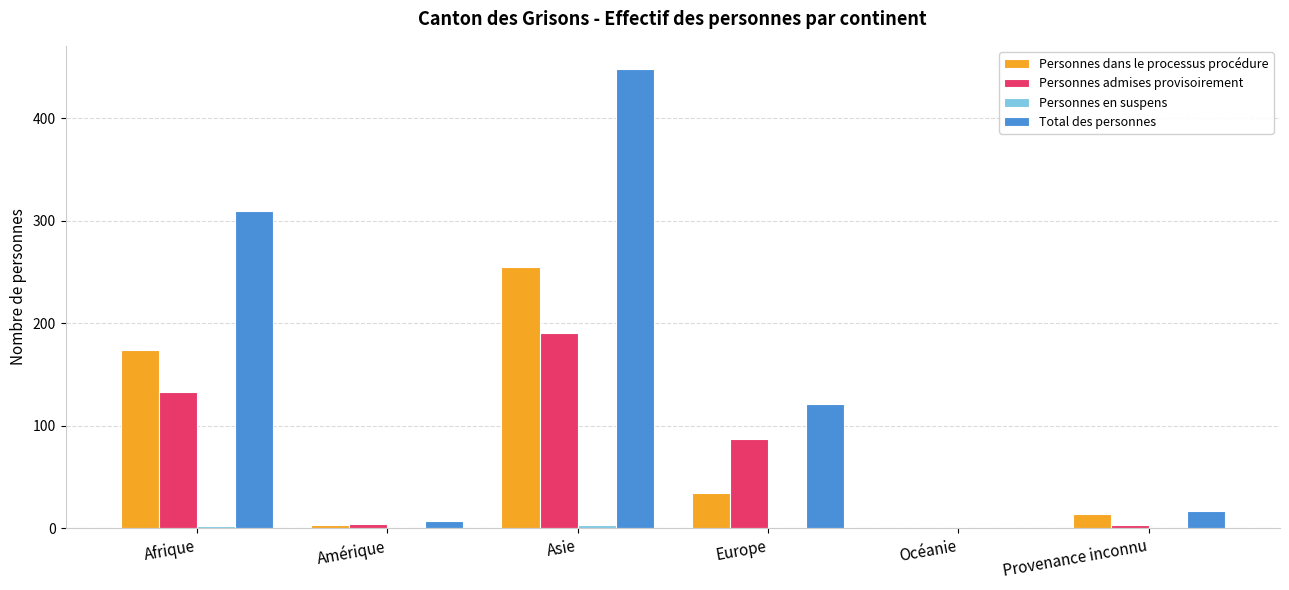

Which category has the highest value in the Personnes dans le processus procédure series?

Asie